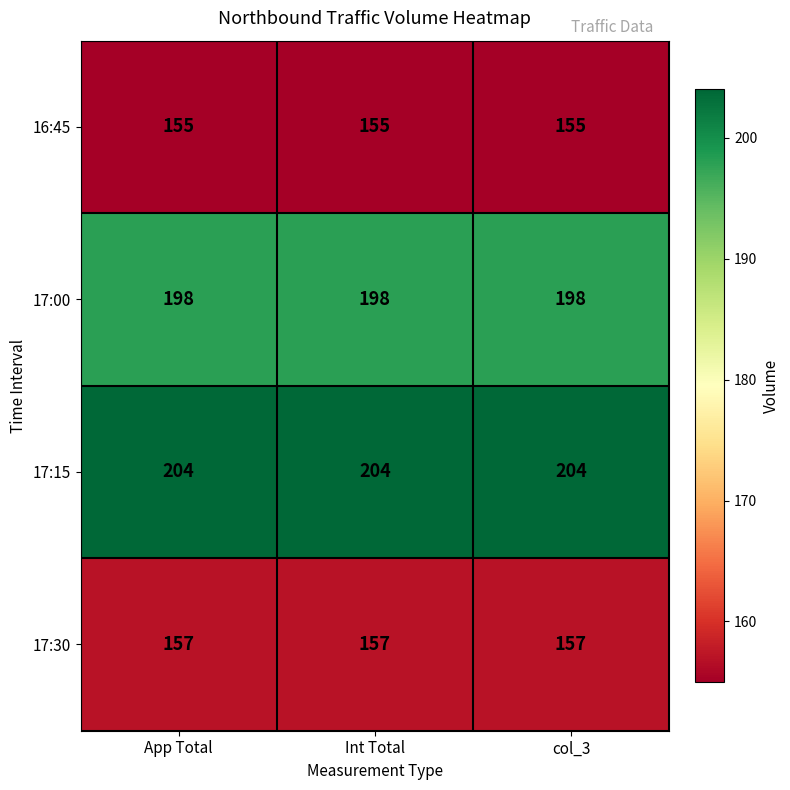

Is it true that 17:15 equals 360 at Int Total?

False